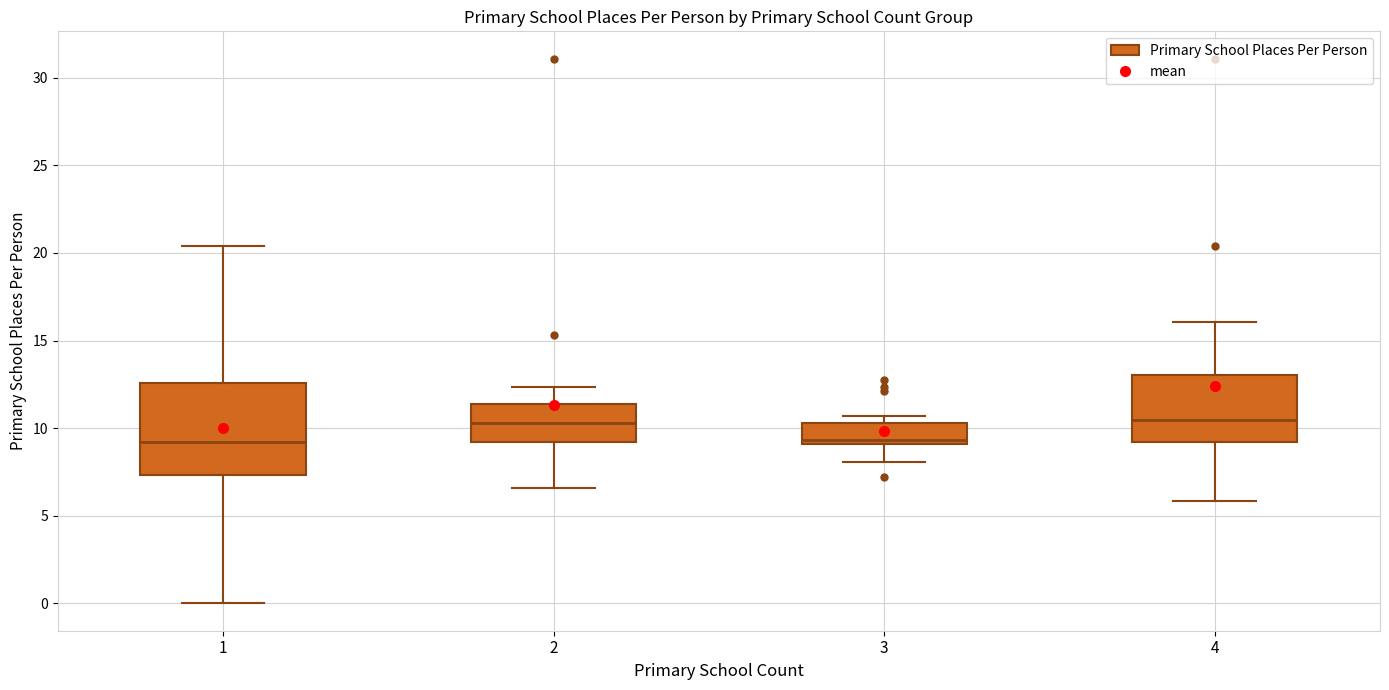

Where does the upper whisker of the box at x = 4 end on the y-axis? The values are not printed on the chart, so give them approximately, as read against the axis.

16.0